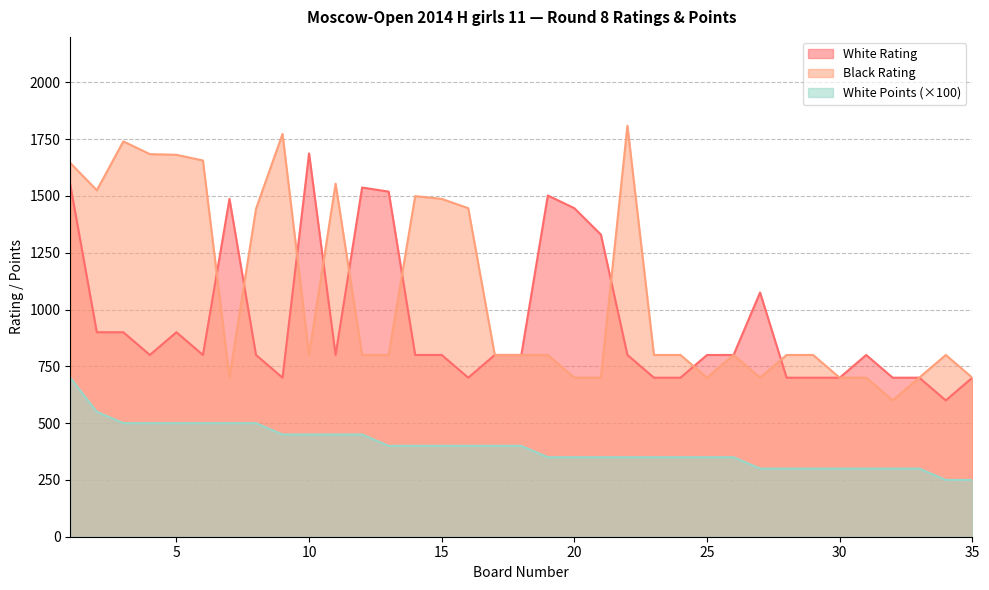

The White Rating series shows 1372 at 17. True or false?

False